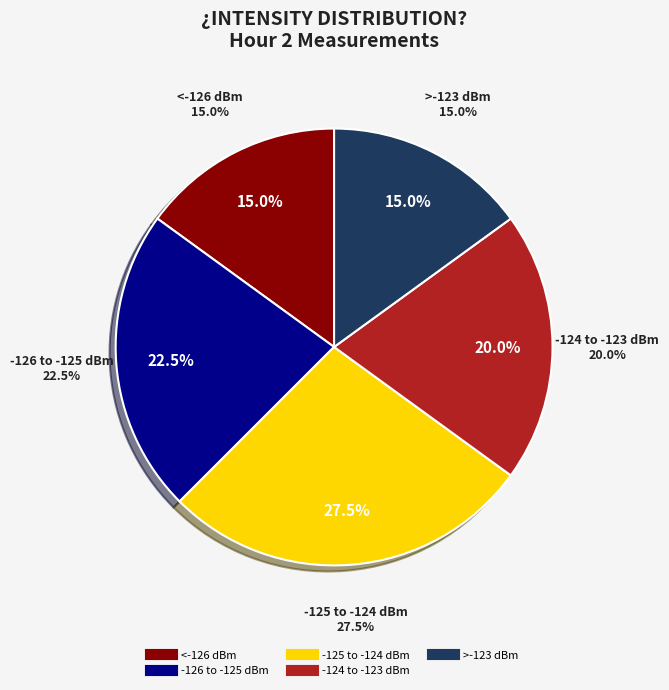

True or false: Minute 1 accounts for 13% of the total.

False